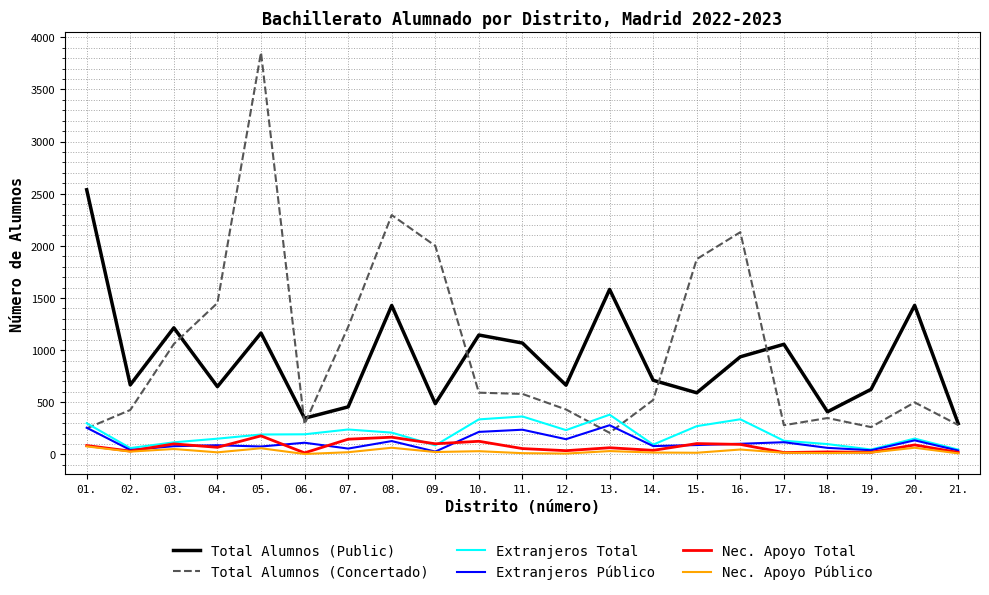

What is the sum of all Total Alumnos (Public) values?

19461